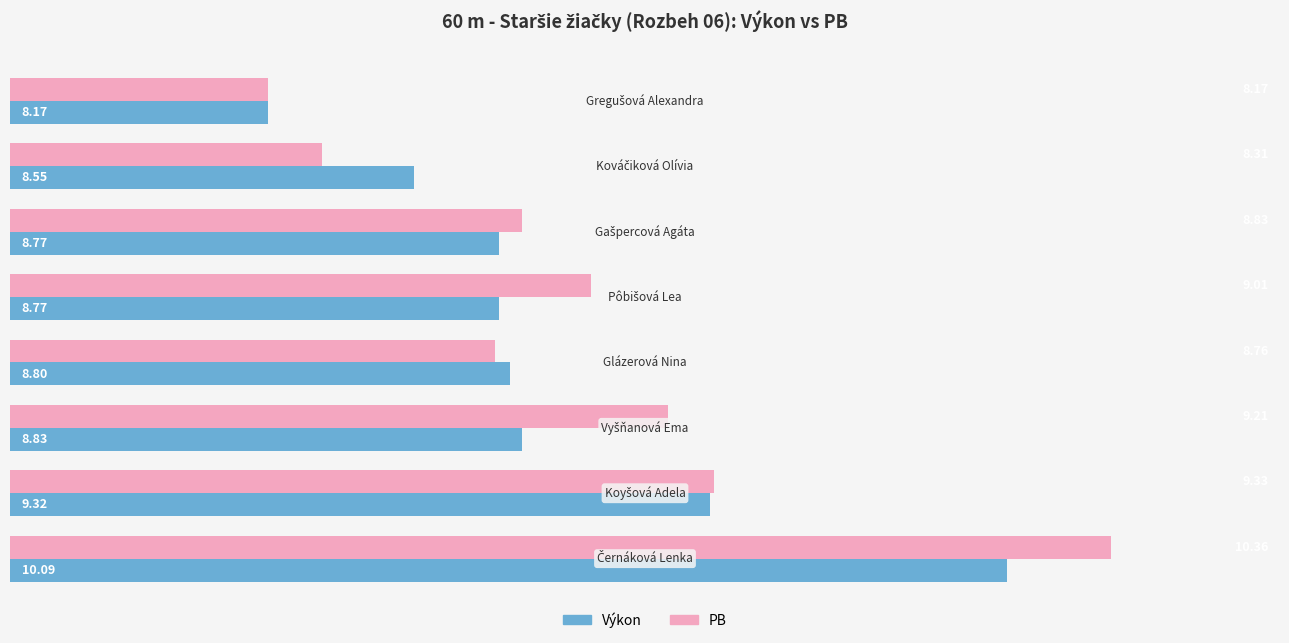

What is the difference between the maximum and second lowest values in the Výkon series?

1.5